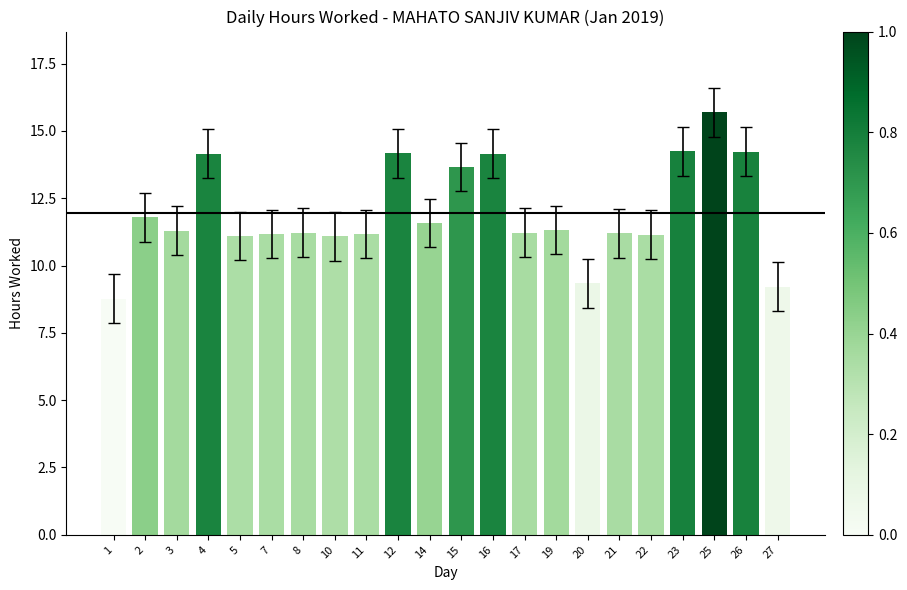

What is the approximate value at 19?

11.3